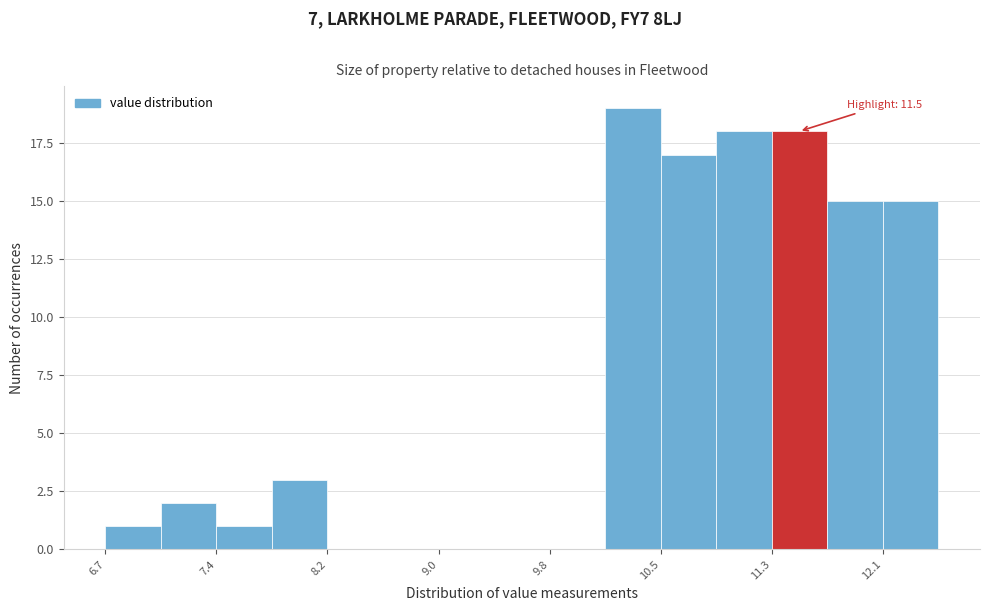

Around what value on the x-axis is the tallest bar? Give the approximate position of its centre, as read against the axis.

10.3